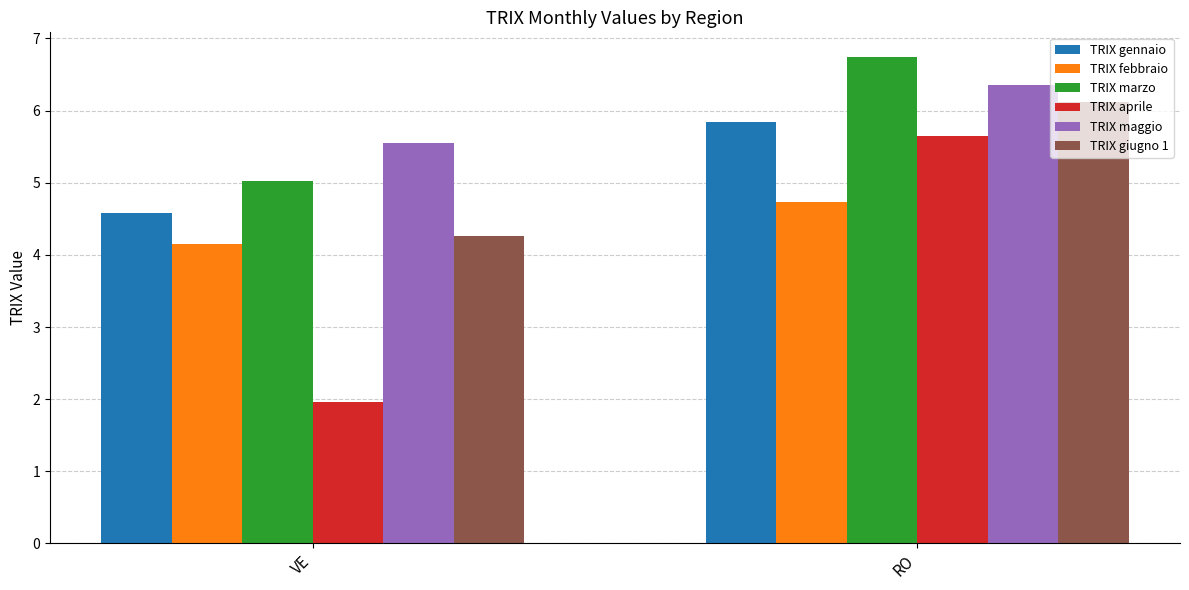

At how many categories does at least one series exceed 2?

2